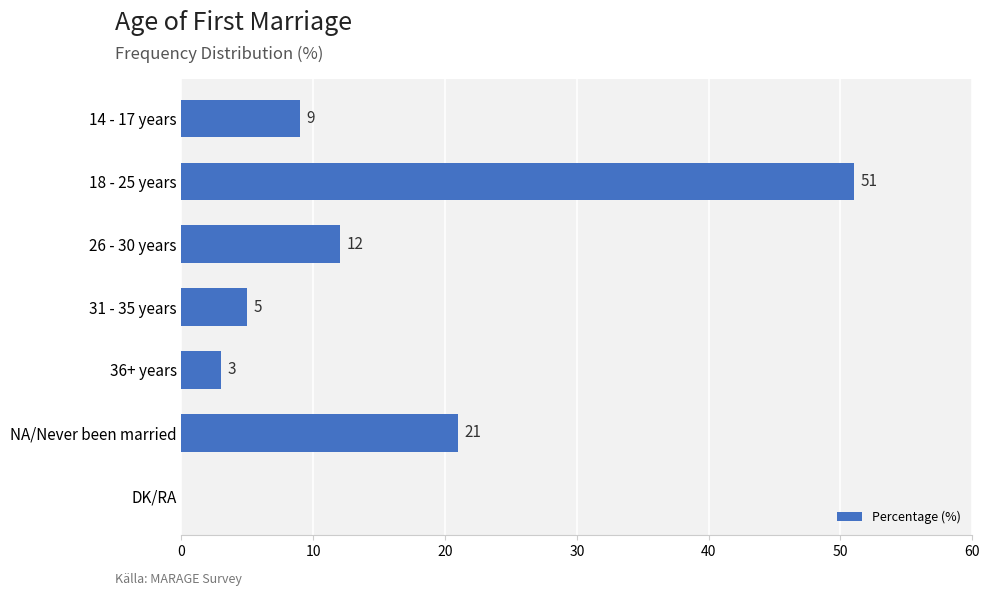

Between 36+ years and DK/RA, which is larger?

36+ years